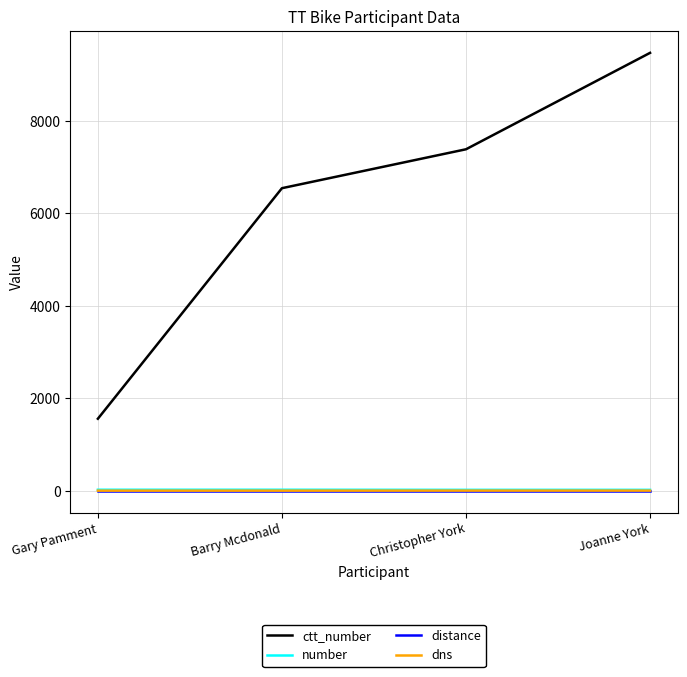

True or false: distance and ctt_number cross at least once.

False